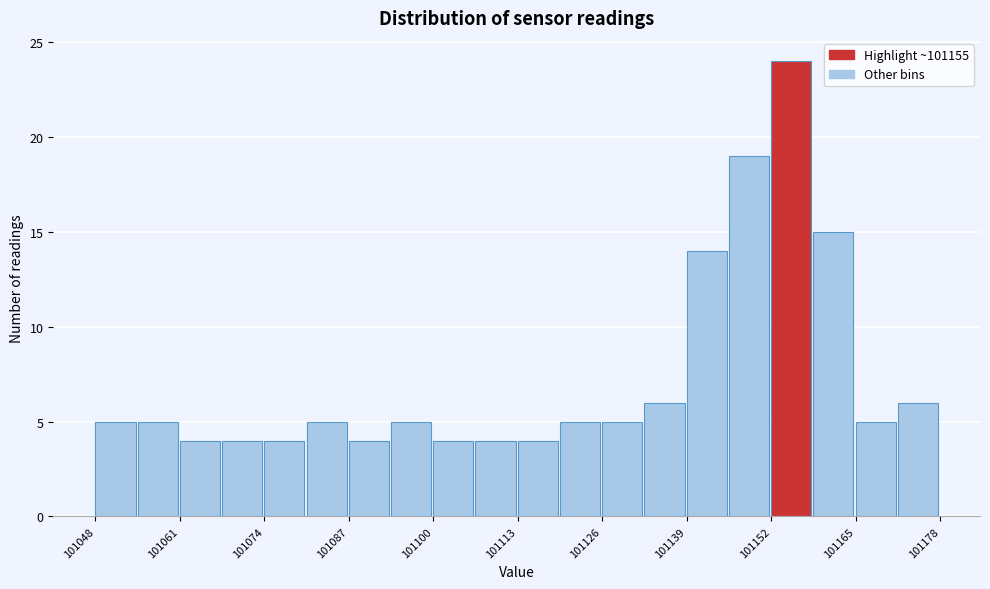

Around what value on the x-axis is the tallest bar? Give the approximate position of its centre, as read against the axis.

101156